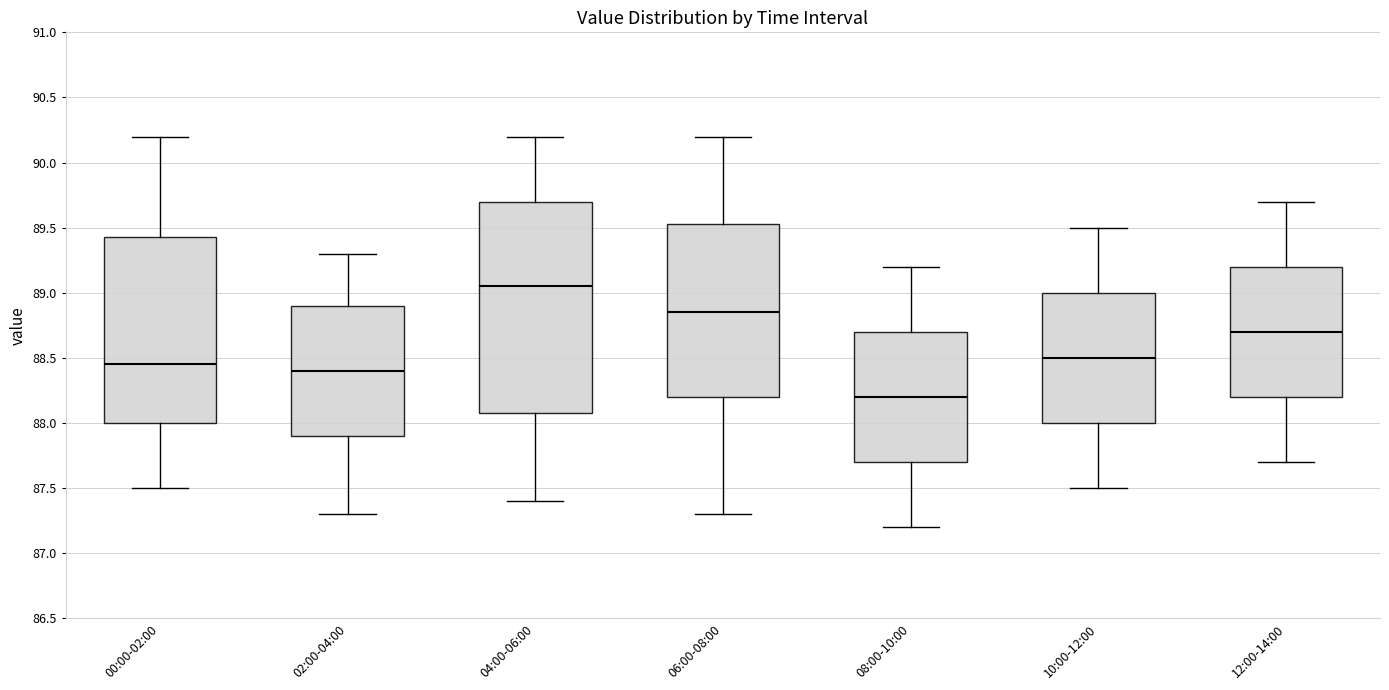

Reading left to right, transcribe this box plot: for each box, give where its median line is, the range the box spans, and where its two whiskers end, as read against the y-axis. The values are not printed on the chart, so give them approximately, as read against the axis.

00:00-02:00: median 88.45, box 88.00 to 89.45, whiskers 87.50 to 90.20
02:00-04:00: median 88.40, box 87.90 to 88.90, whiskers 87.30 to 89.30
04:00-06:00: median 89.05, box 88.10 to 89.70, whiskers 87.40 to 90.20
06:00-08:00: median 88.85, box 88.20 to 89.55, whiskers 87.30 to 90.20
08:00-10:00: median 88.20, box 87.70 to 88.70, whiskers 87.20 to 89.20
10:00-12:00: median 88.50, box 88.00 to 89.00, whiskers 87.50 to 89.50
12:00-14:00: median 88.70, box 88.20 to 89.20, whiskers 87.70 to 89.70